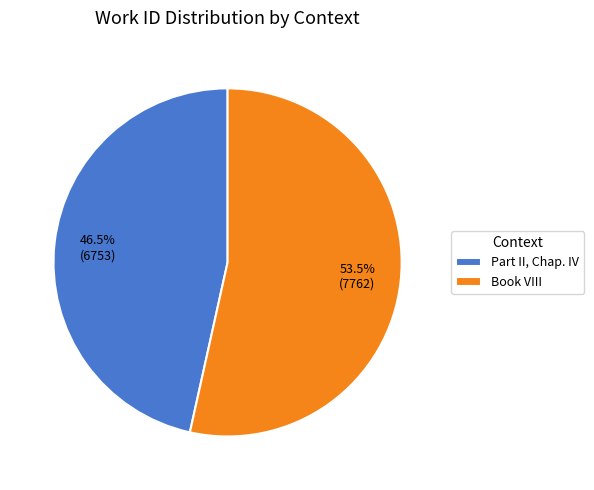

Is it true that Part II, Chap. IV is 58% of the pie?

False